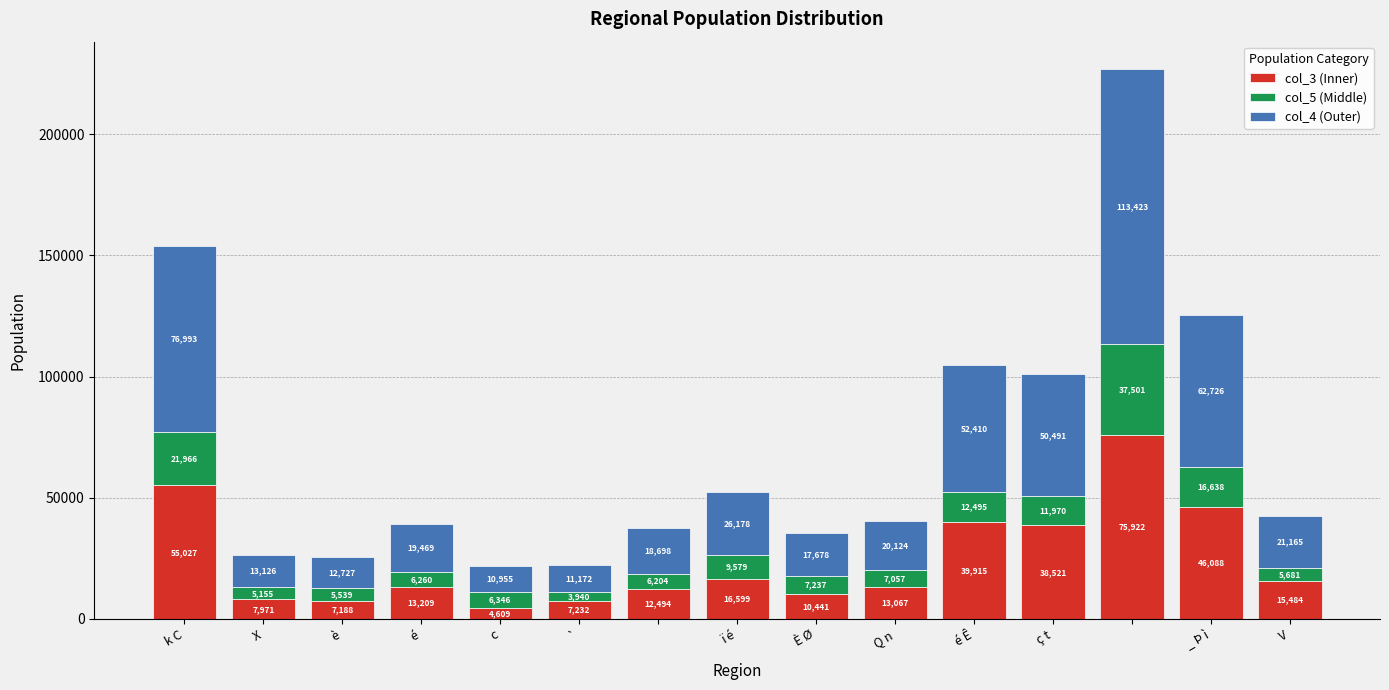

What is the average value of the col_3 (Inner) series?

24251